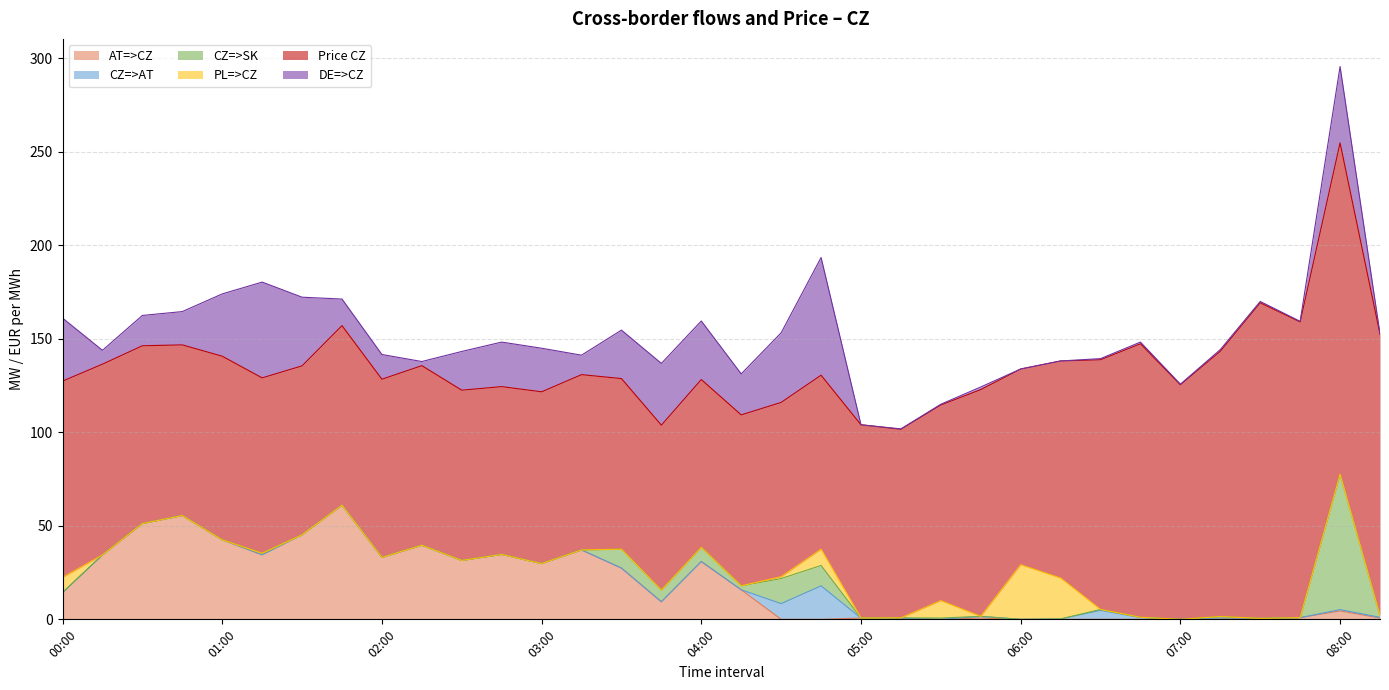

Is it true that CZ=>SK equals 0.0 at 02:45?

True